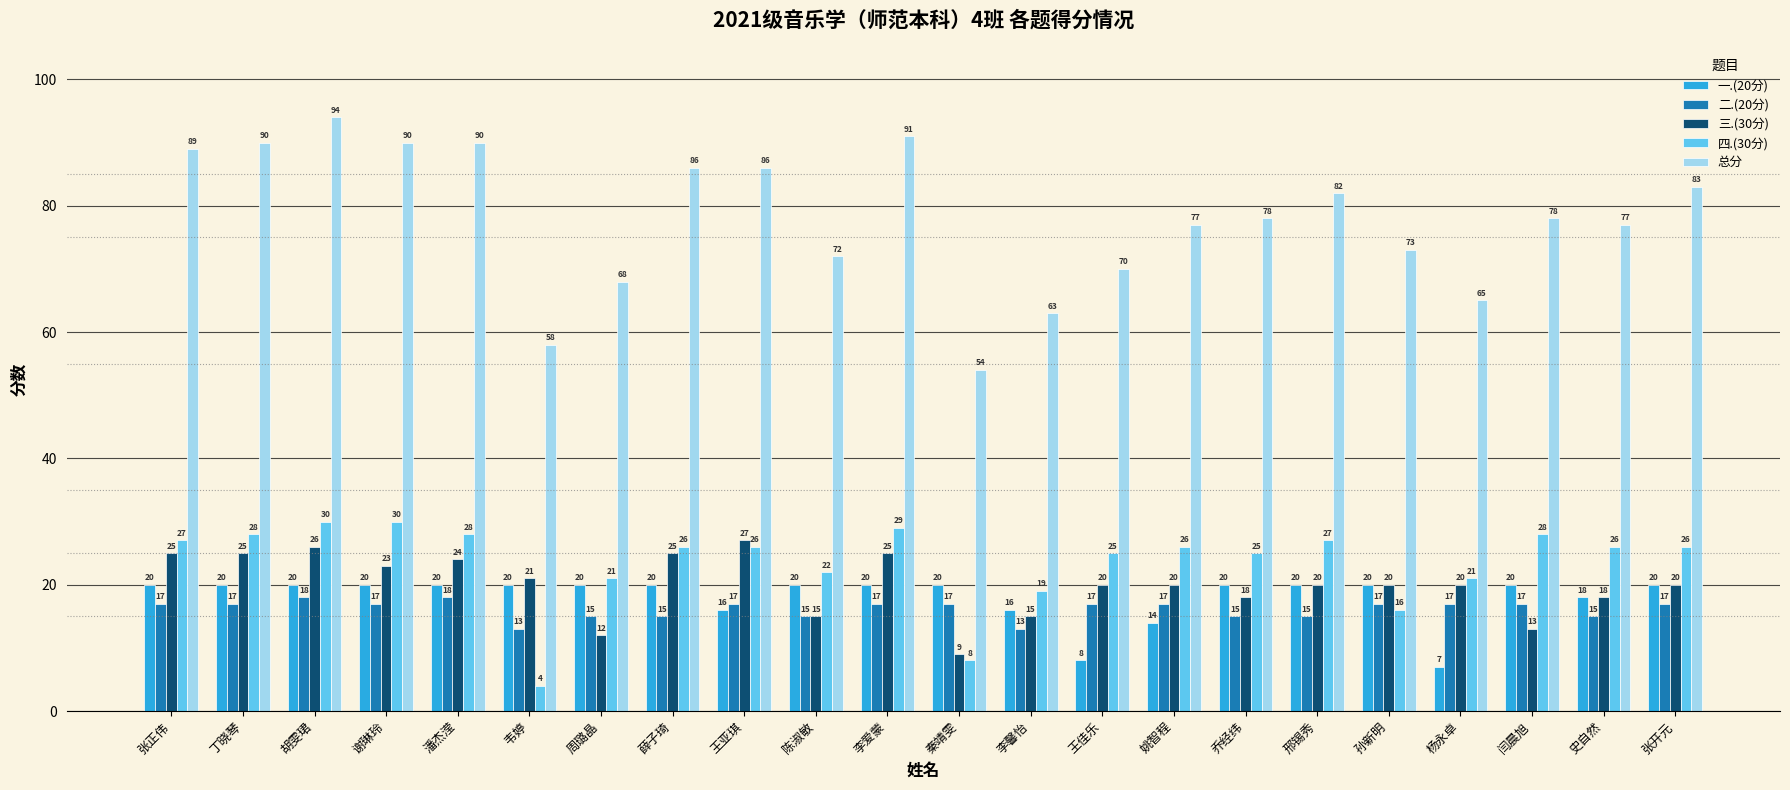

Which category has the lowest value across all series?

韦婷